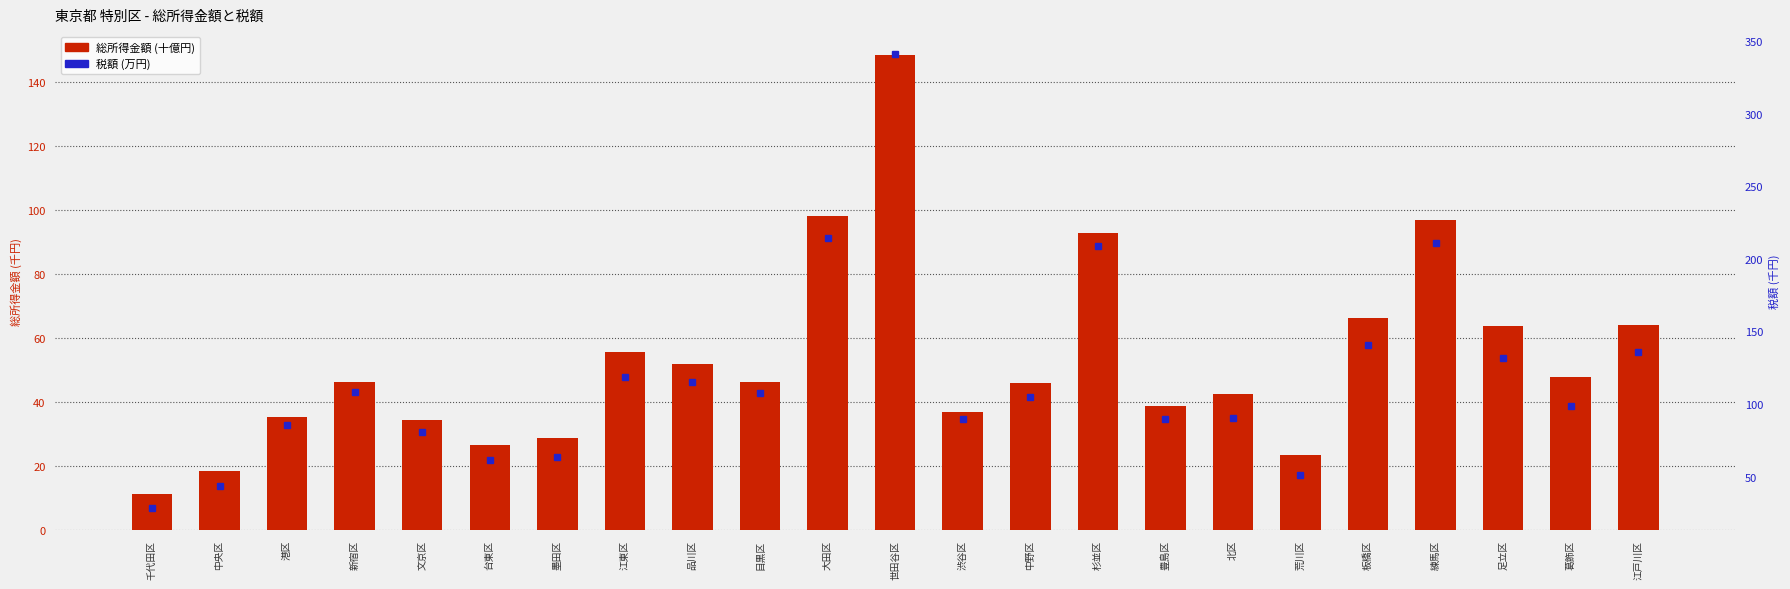

What are all the series names shown in the legend?

総所得金額 (十億円), 税額 (万円)